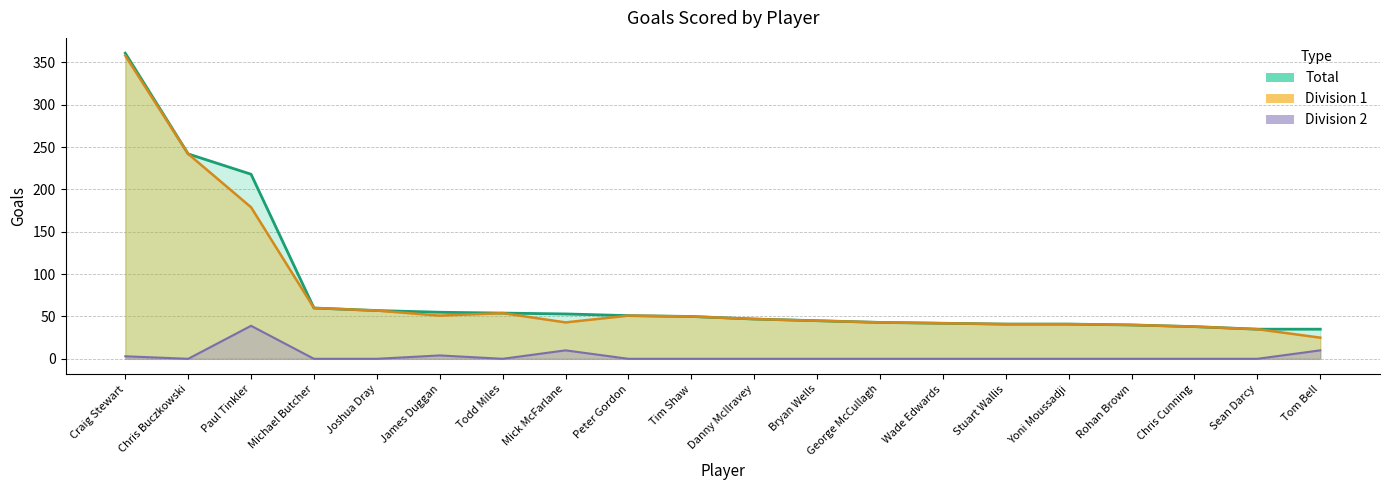

Read the Division 1 value at Danny McIlravey.

47